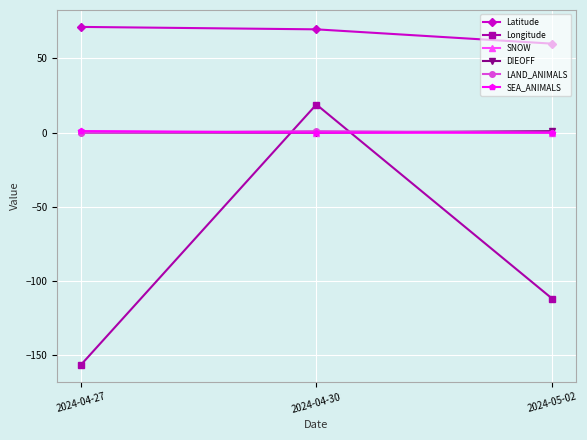

Is this an area chart (filled region under the line)?

No